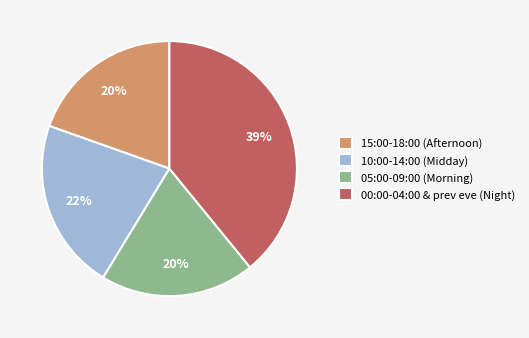

Which has a higher value, 15:00-18:00 (Afternoon) or 10:00-14:00 (Midday)?

10:00-14:00 (Midday)